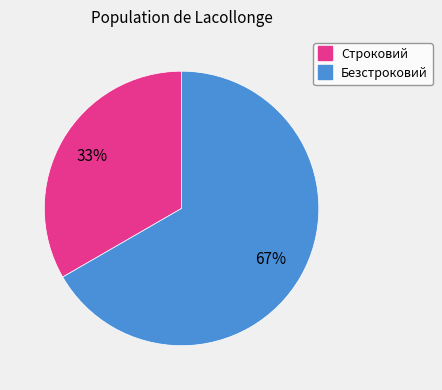

True or false: Строковий accounts for 46% of the total.

False